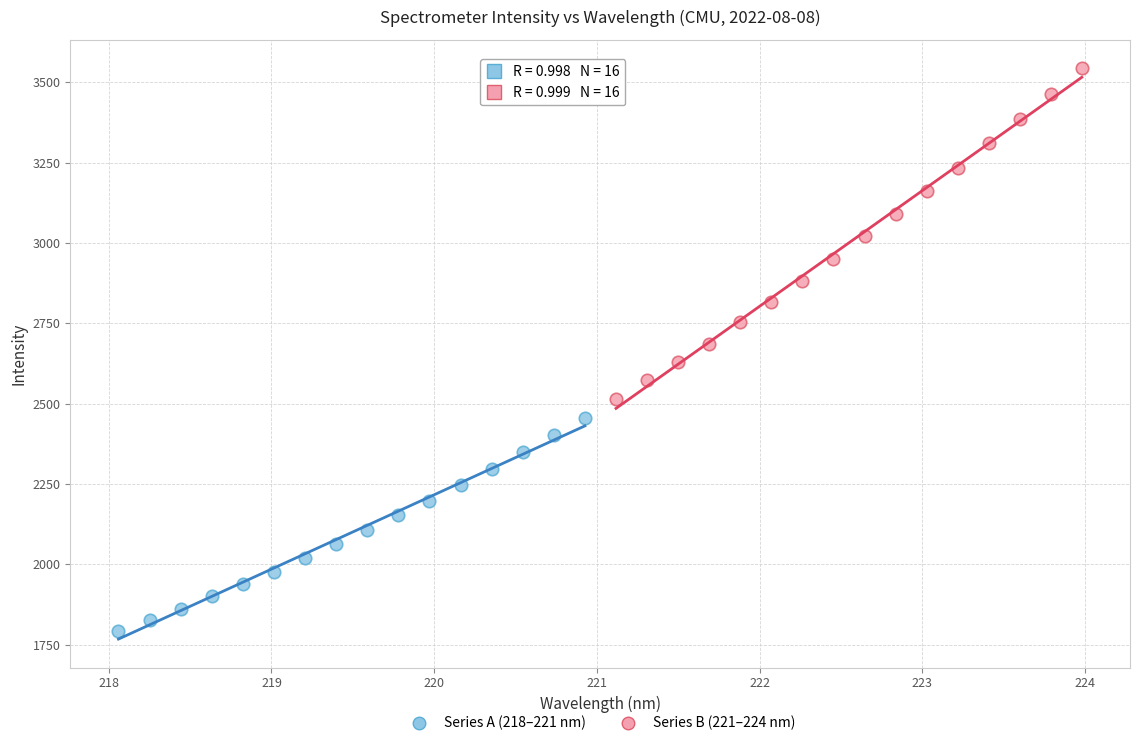

Which series reaches the minimum Y coordinate?

Series A (218–221 nm)